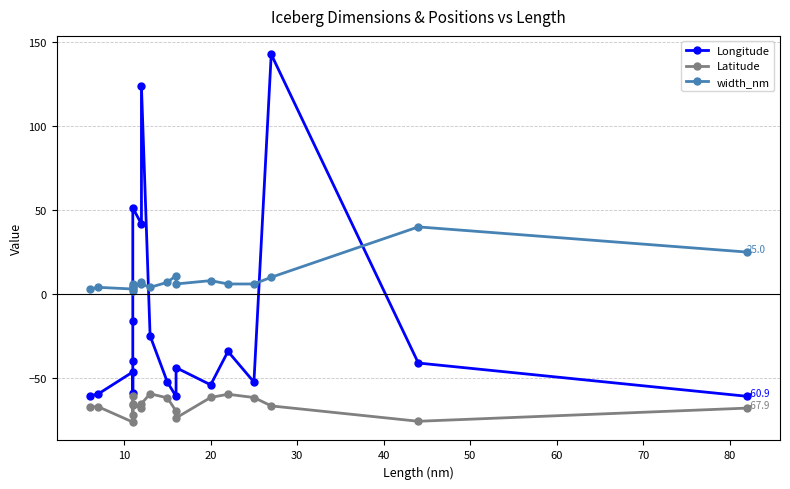

How many lines are shown in the chart?

3